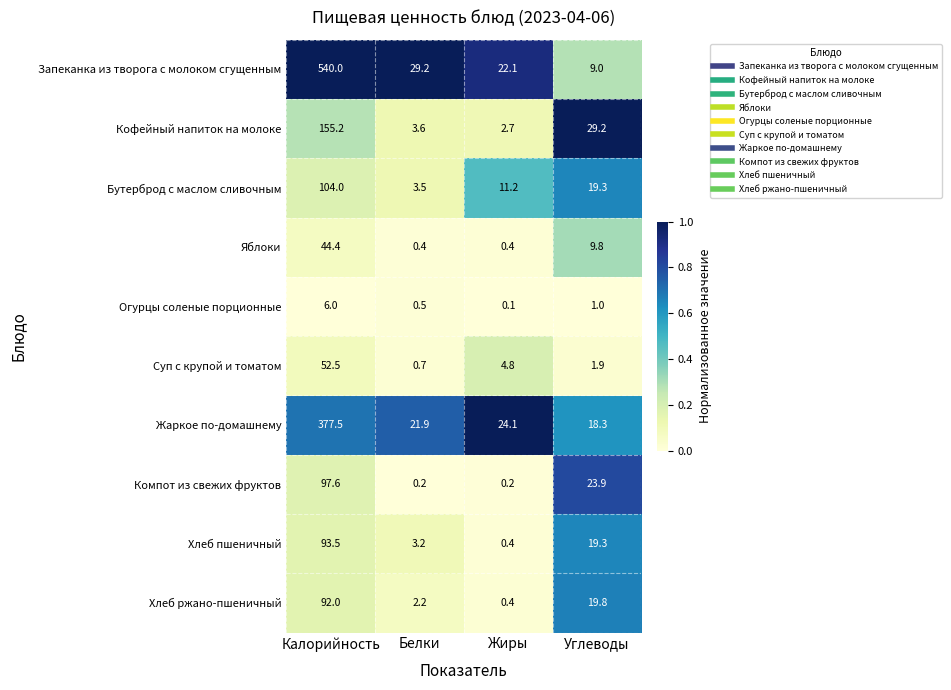

The Кофейный напиток на молоке series shows 155.2 at Калорийность. True or false?

True